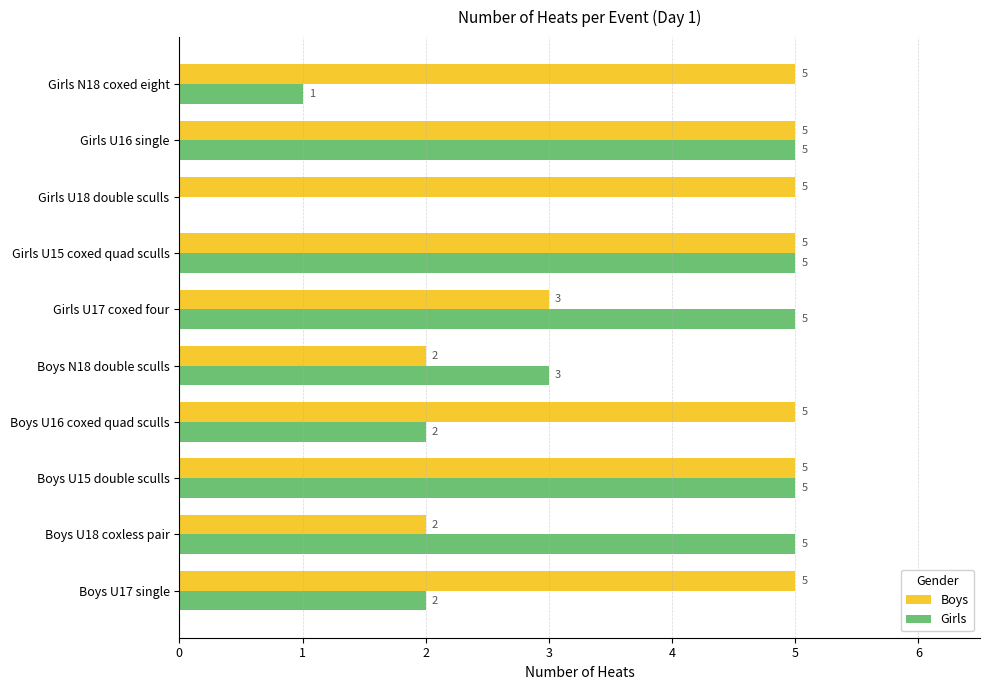

Which series has the largest total across all categories?

Boys